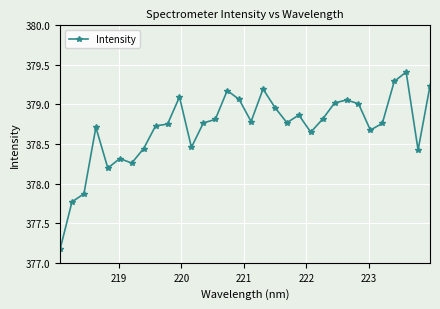

What is the value of the 30th point from the left?

379.4